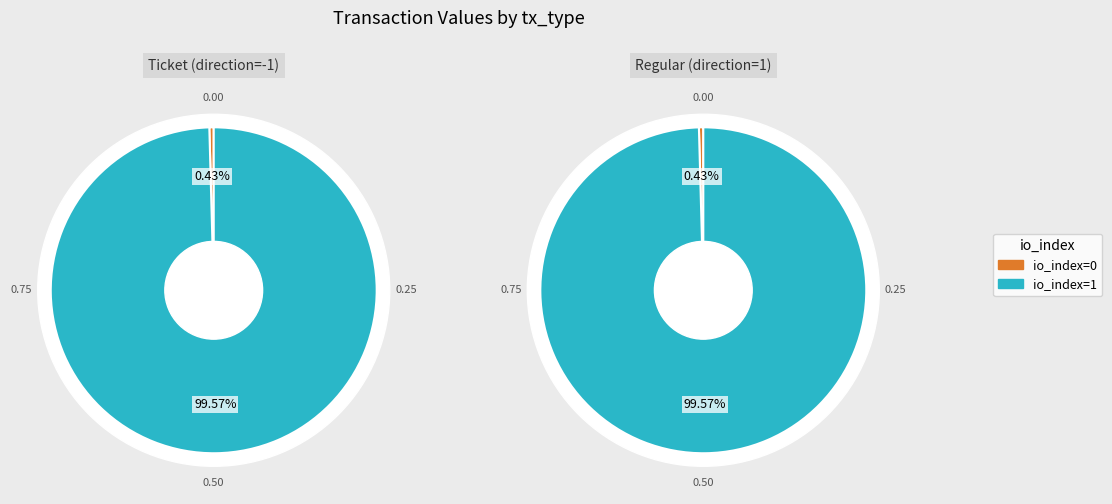

To the nearest percent, what is the difference between the largest and smallest slice percentages?

99%